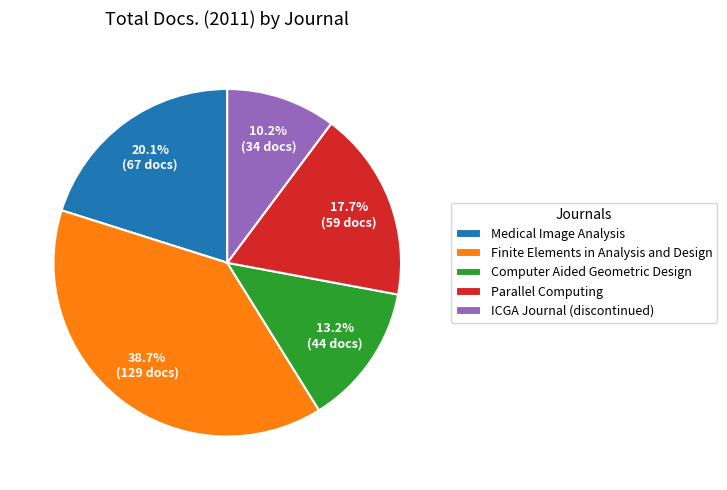

What portion of the pie excludes Computer Aided Geometric Design?

86.8%